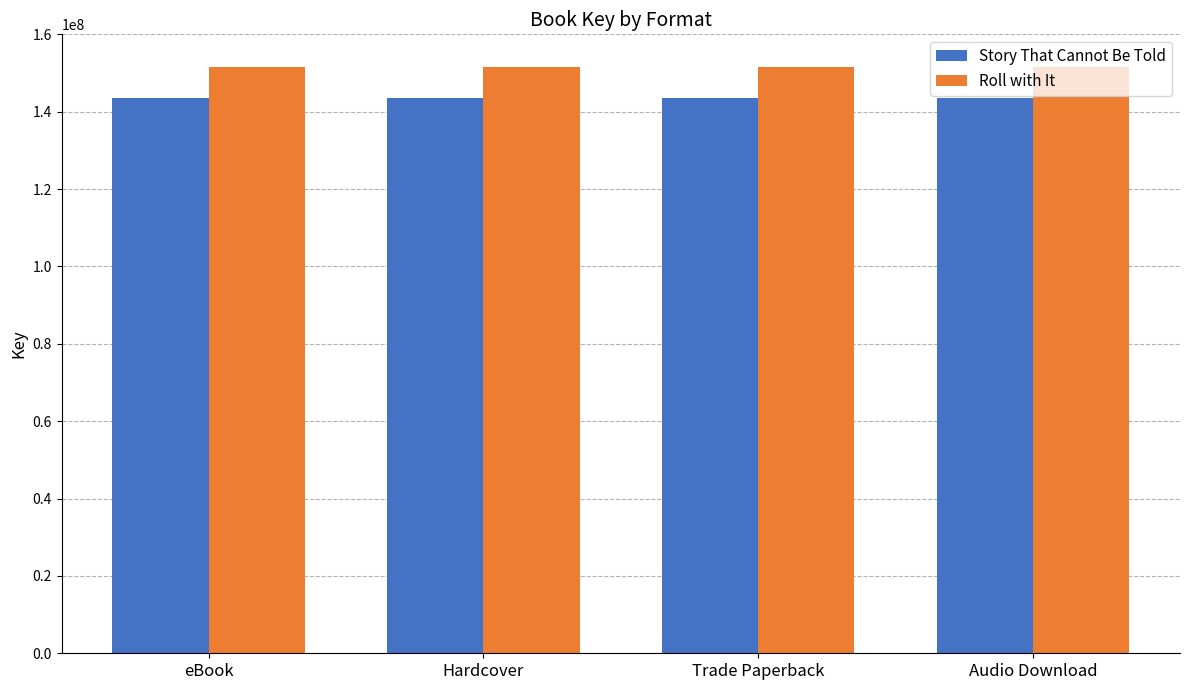

What is the spread (max minus min) of values at Trade Paperback?

7799595